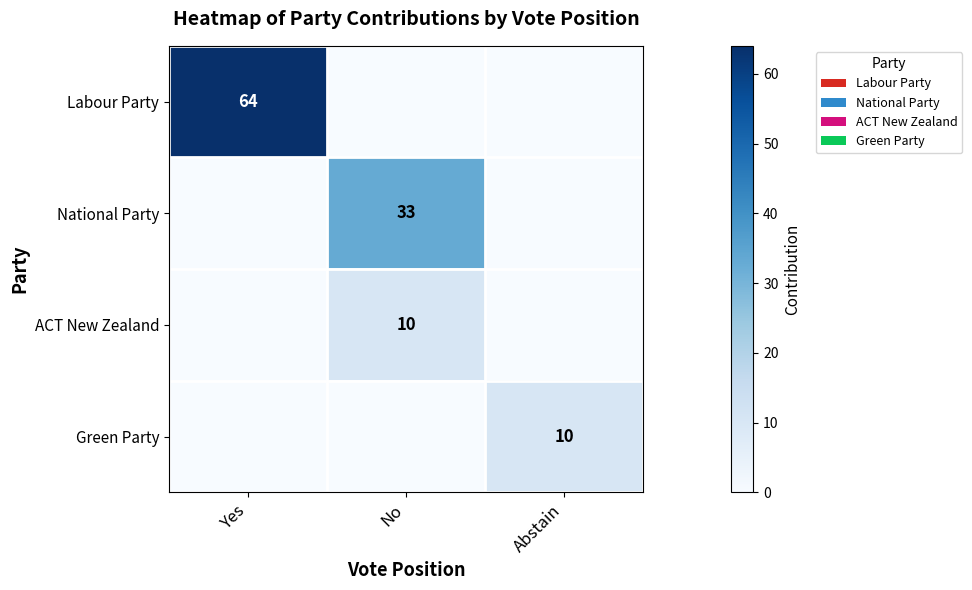

Which series has the widest spread of values?

row_0